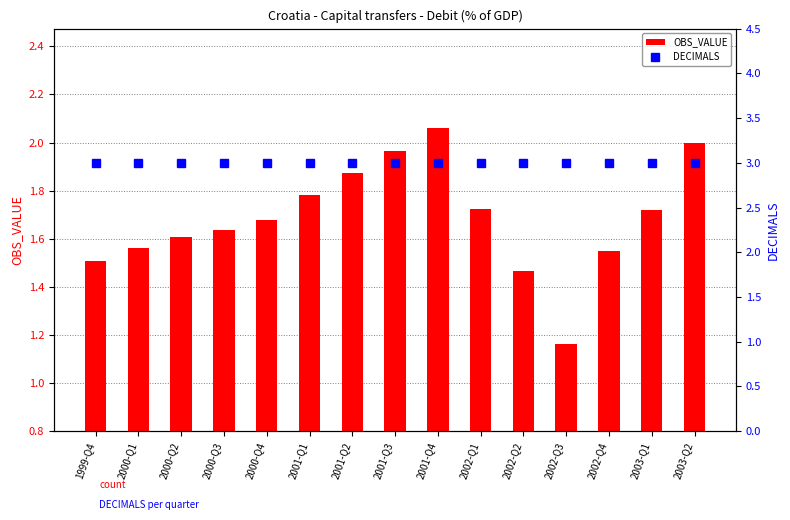

What is the sum of the OBS_VALUE values at 2003-Q2 and 2000-Q3?

3.6